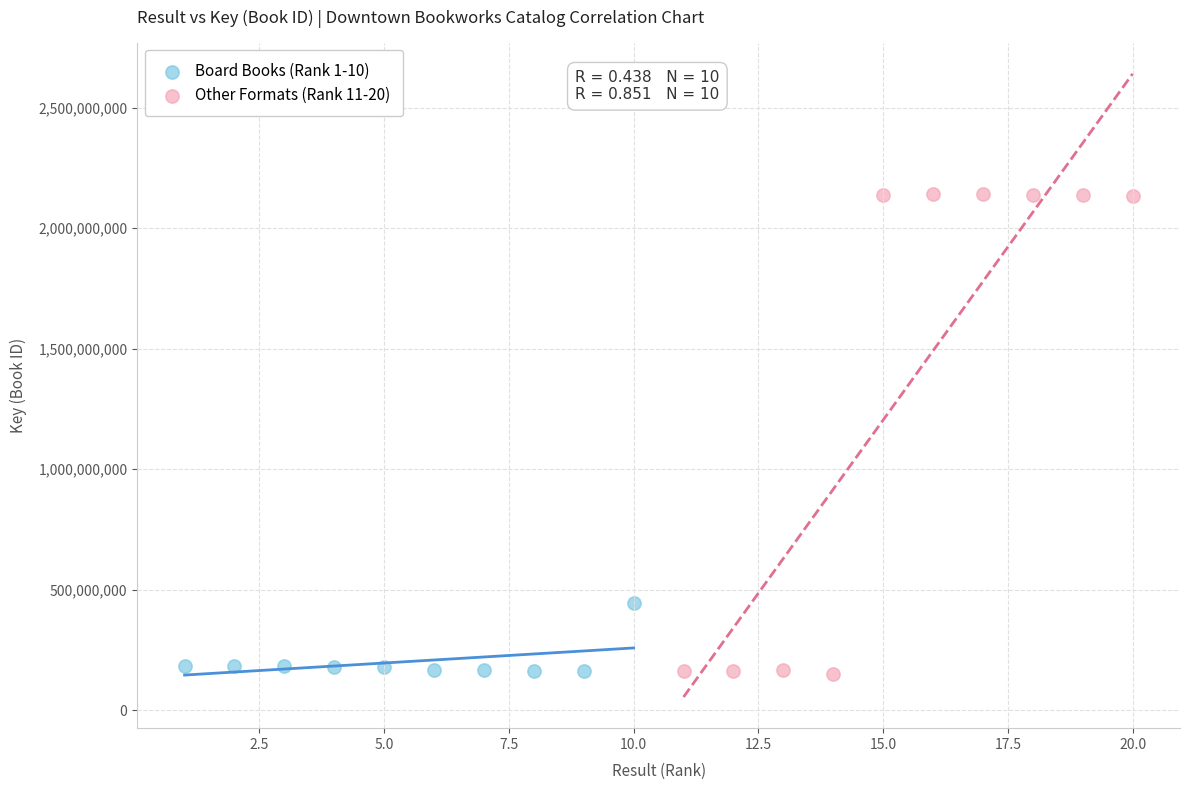

Which series reaches the maximum Y coordinate?

Other Formats (Rank 11-20)